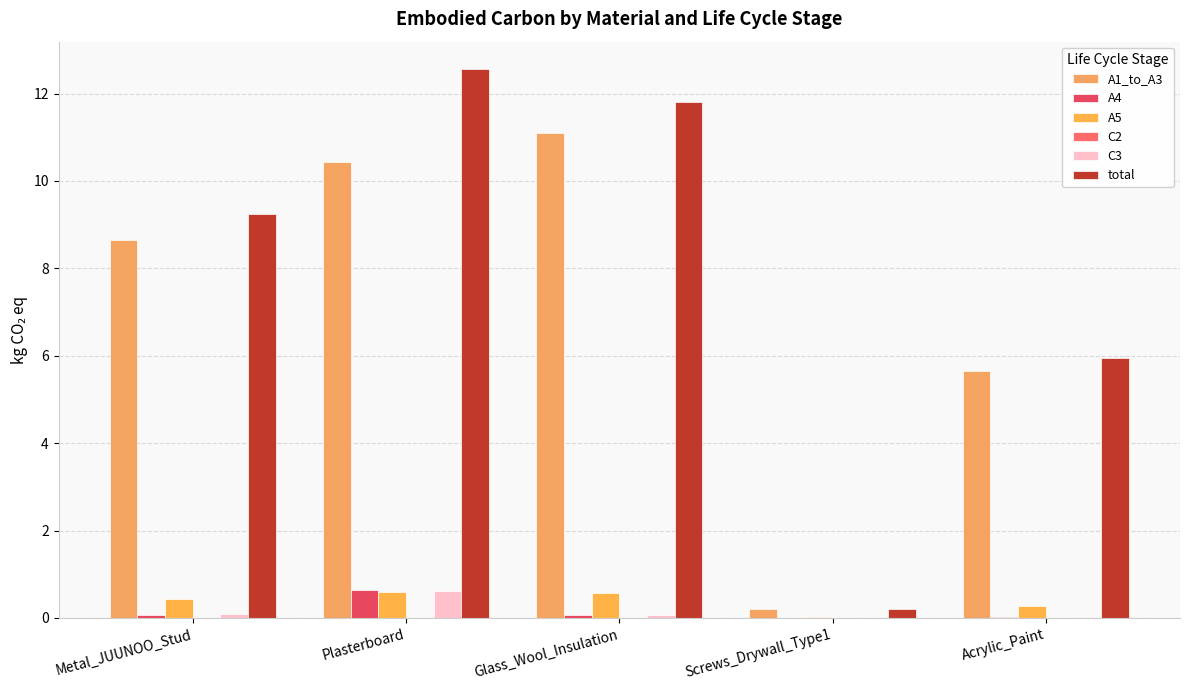

Count the number of data series in this chart.

6